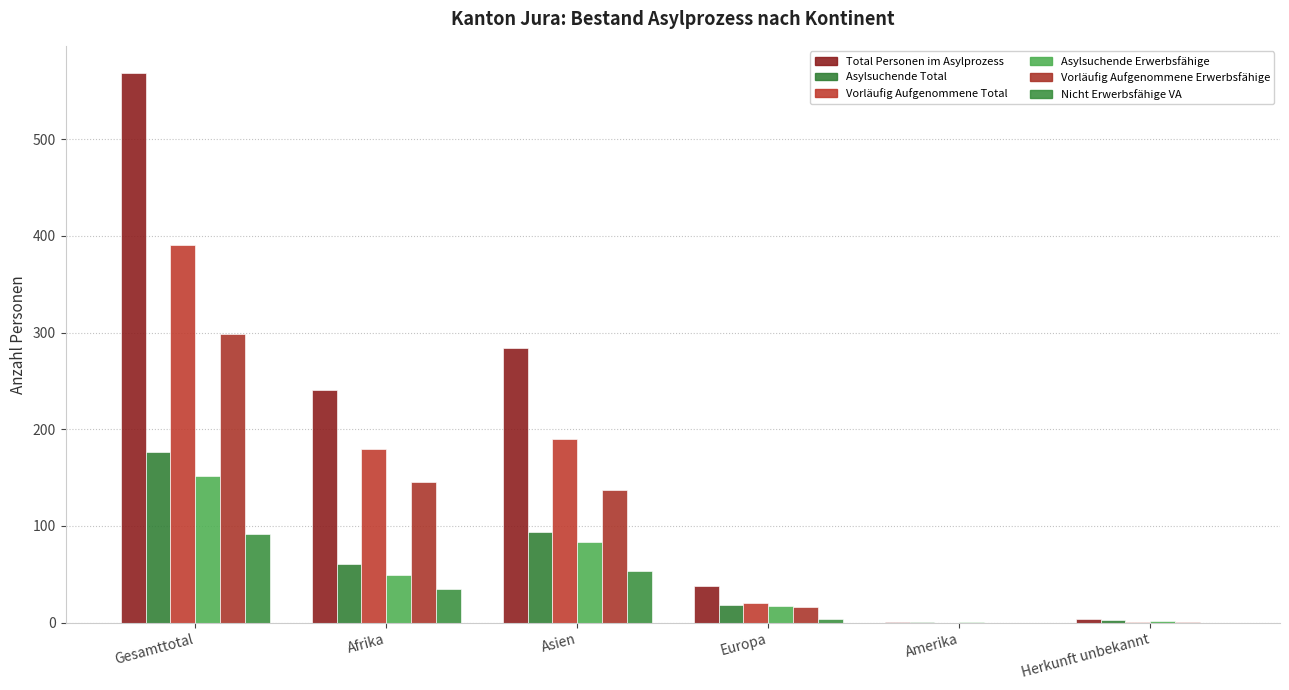

How many groups of bars are there?

6